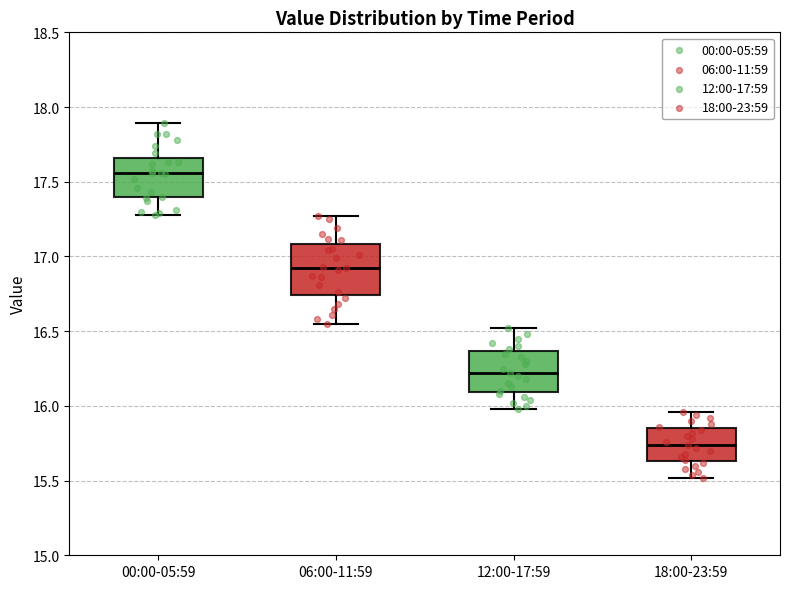

Reading left to right, transcribe this box plot: for each box, give where its median line is, the range the box spans, and where its two whiskers end, as read against the y-axis. The values are not printed on the chart, so give them approximately, as read against the axis.

00:00-05:59: median 17.55, box 17.40 to 17.65, whiskers 17.30 to 17.90
06:00-11:59: median 16.90, box 16.75 to 17.10, whiskers 16.55 to 17.25
12:00-17:59: median 16.20, box 16.10 to 16.35, whiskers 16.00 to 16.50
18:00-23:59: median 15.75, box 15.65 to 15.85, whiskers 15.50 to 15.95